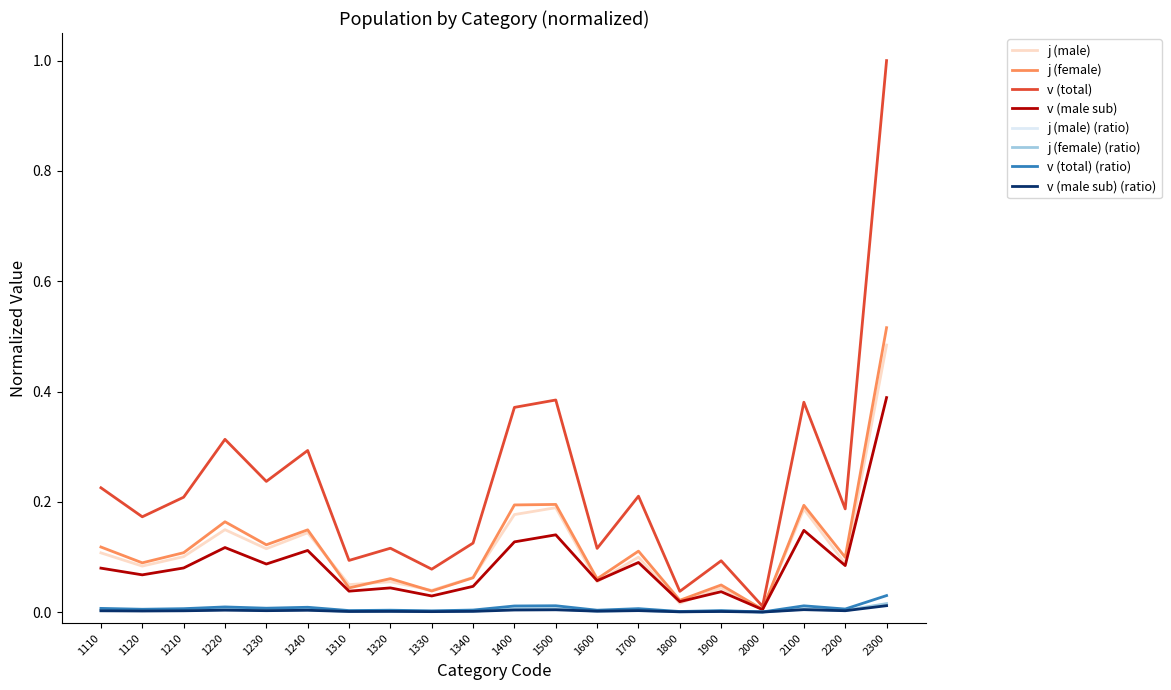

What is the maximum value shown in the chart?

1.0